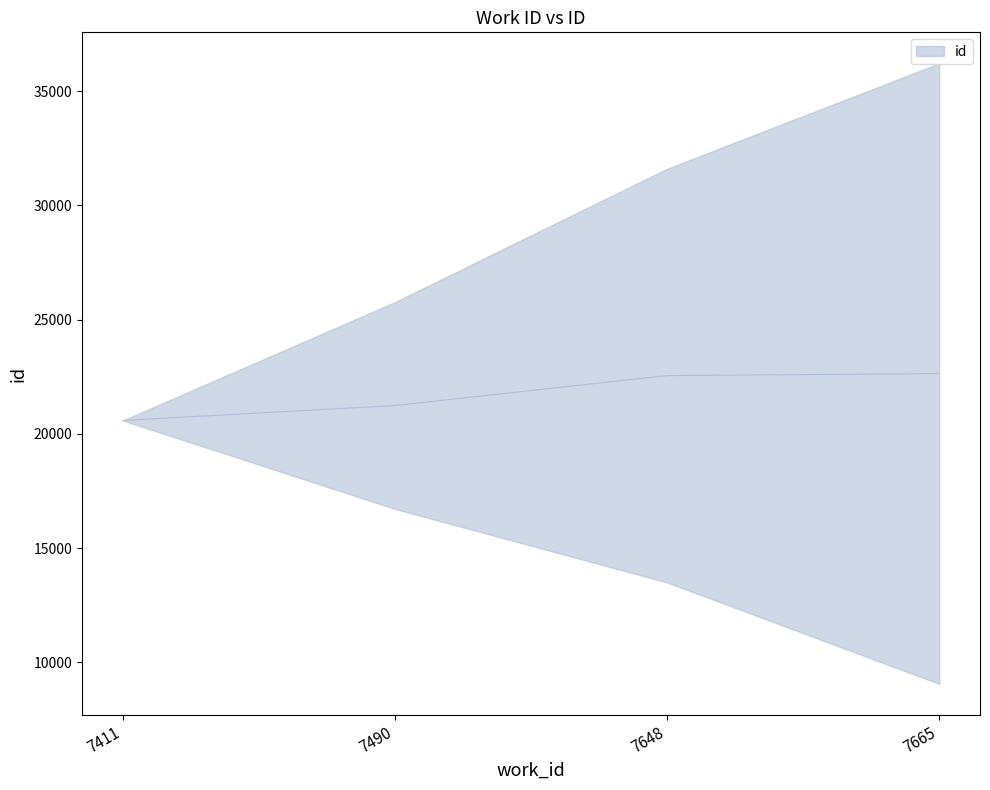

Does the chart have visible grid lines?

No